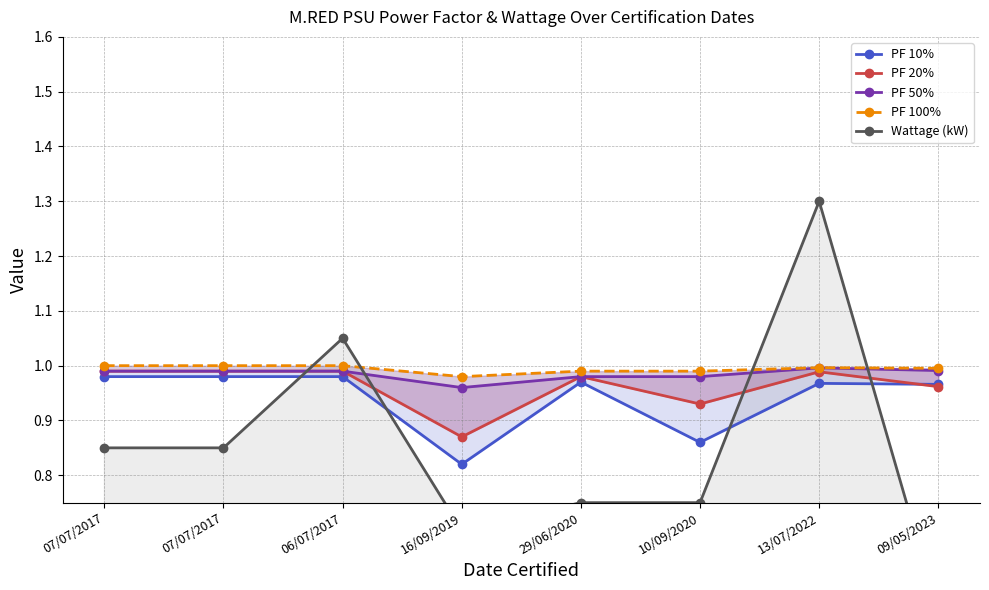

True or false: PF 10% has more than 1 interior local peaks.

True